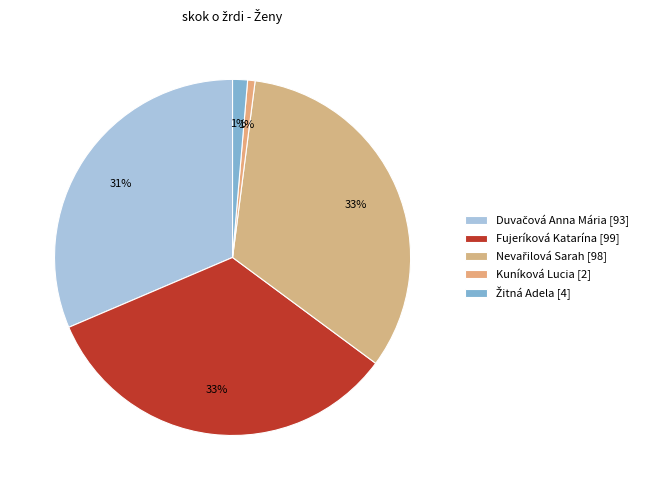

To the nearest percent, what percentage of the pie is Fujeríková Katarína?

33%